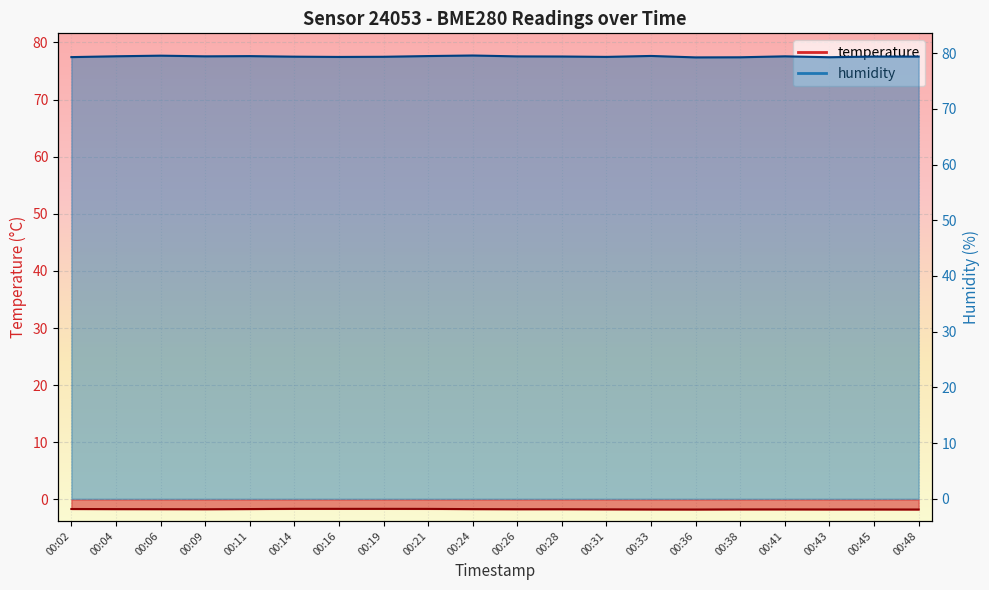

Which series has the widest spread of values?

humidity